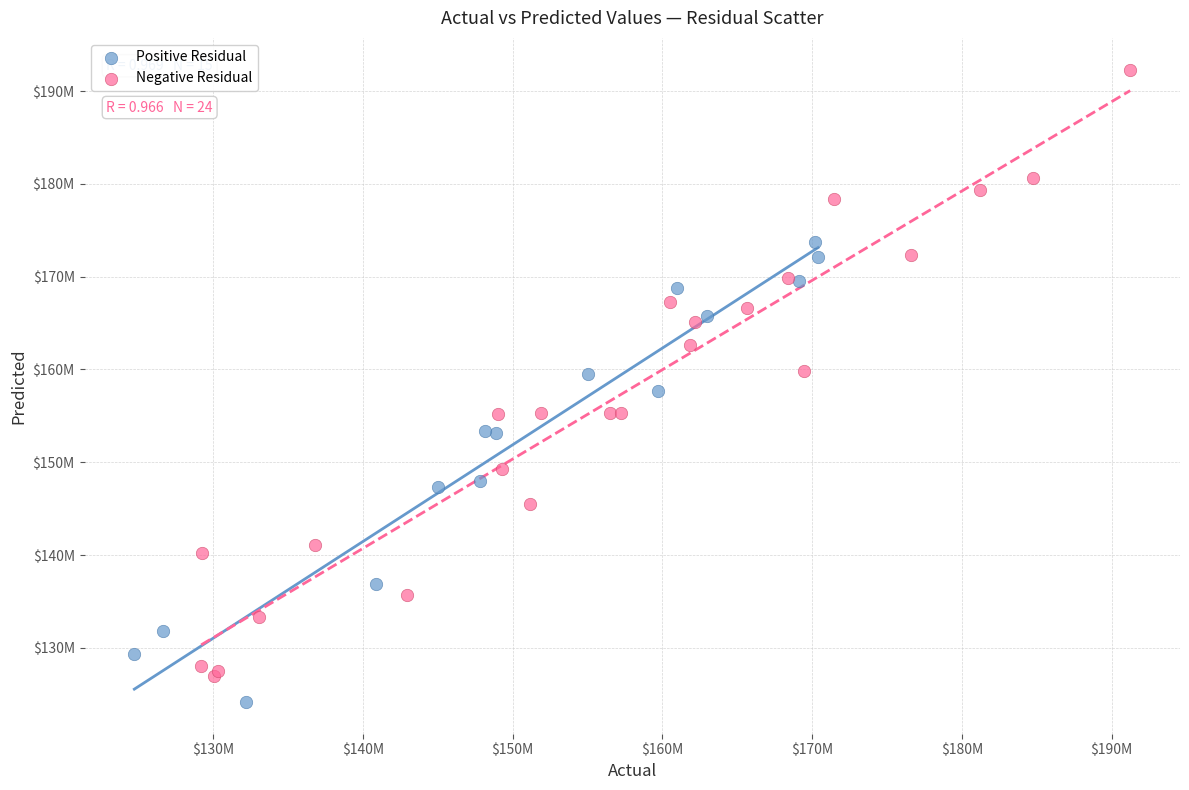

What are all the series names shown in the legend?

Positive Residual, Negative Residual